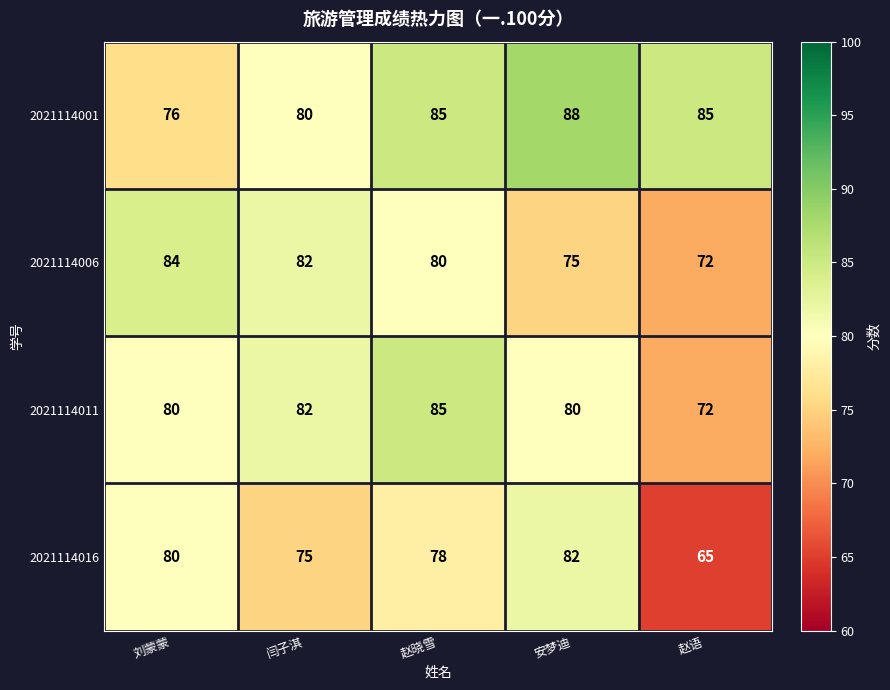

How many series are shown in this chart?

4